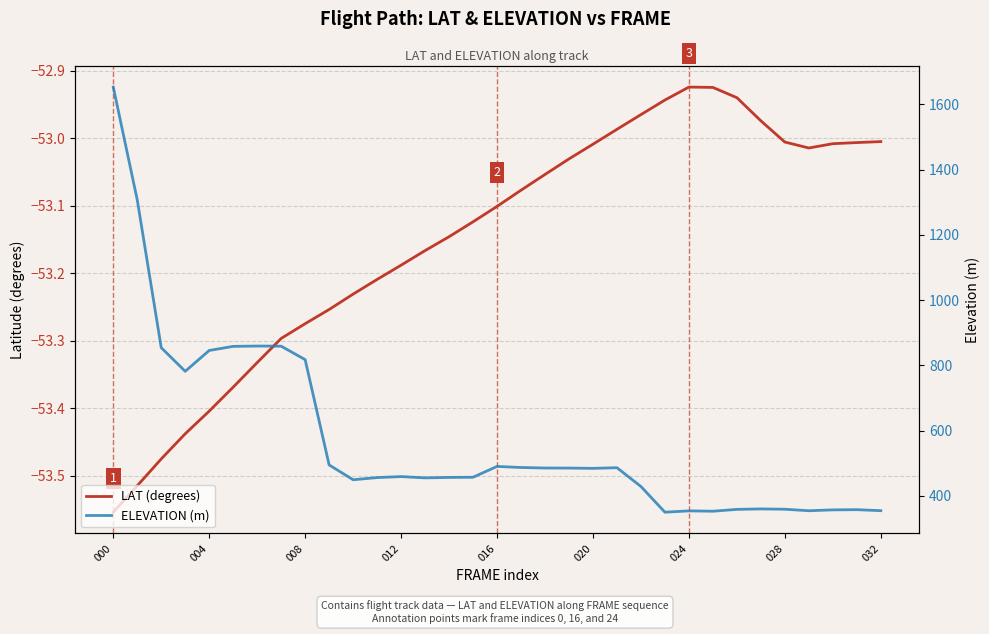

Is the value of LAT (degrees) at 028 greater than the value of ELEVATION (m) at 28?

No